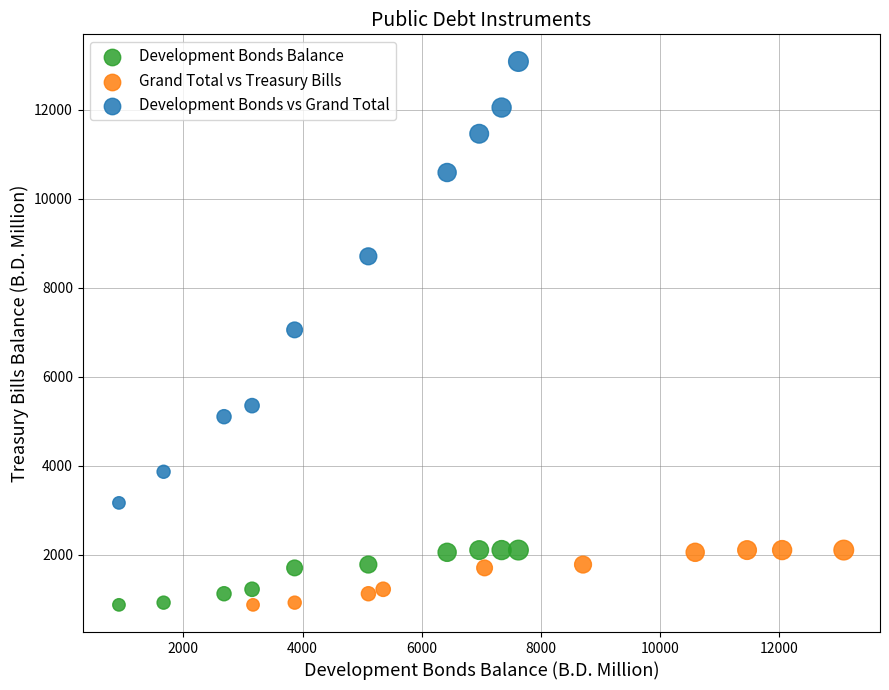

Which series has the widest spread of Y values?

Development Bonds vs Grand Total